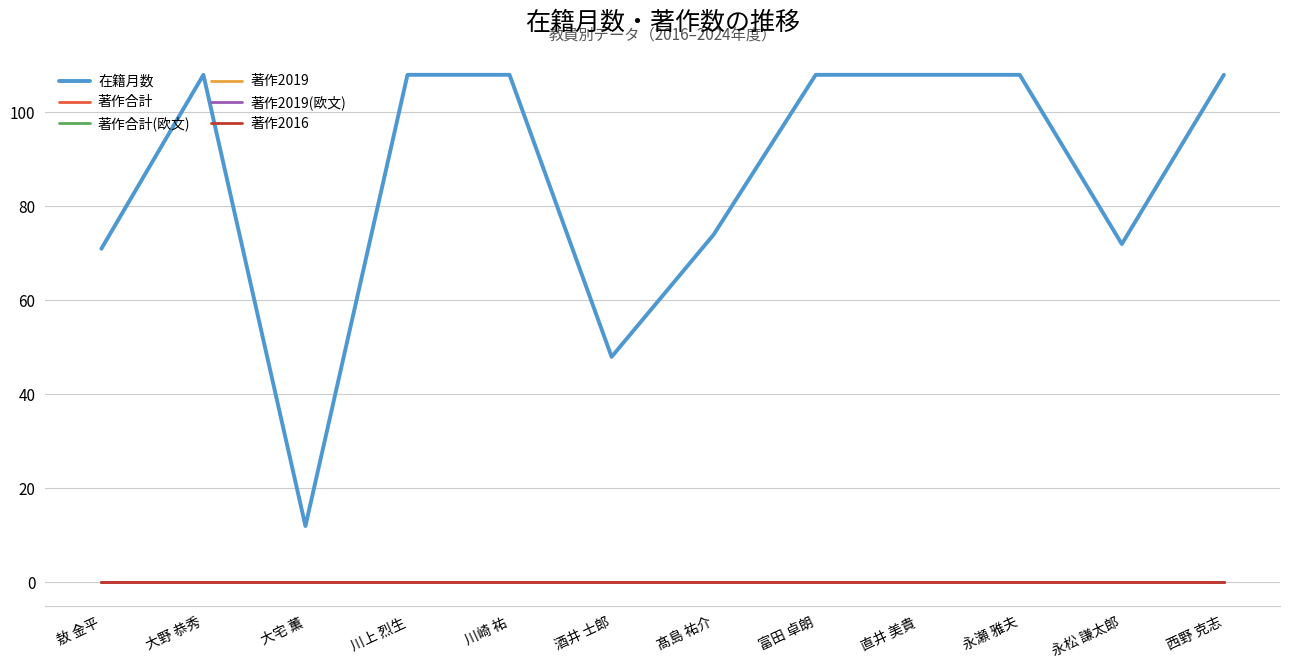

Reading left to right, what are all the values shown in this chart?

在籍月数: 敖 金平=71	大野 恭秀=108	大宅 薫=12	川上 烈生=108	川崎 祐=108	酒井 士郎=48	髙島 祐介=74	富田 卓朗=108	直井 美貴=108	永瀬 雅夫=108	永松 謙太郎=72	西野 克志=108
著作合計: 敖 金平=0	大野 恭秀=0	大宅 薫=0	川上 烈生=0	川崎 祐=0	酒井 士郎=0	髙島 祐介=0	富田 卓朗=0	直井 美貴=0	永瀬 雅夫=0	永松 謙太郎=0	西野 克志=0
著作合計(欧文): 敖 金平=0	大野 恭秀=0	大宅 薫=0	川上 烈生=0	川崎 祐=0	酒井 士郎=0	髙島 祐介=0	富田 卓朗=0	直井 美貴=0	永瀬 雅夫=0	永松 謙太郎=0	西野 克志=0
著作2019: 敖 金平=0	大野 恭秀=0	大宅 薫=0	川上 烈生=0	川崎 祐=0	酒井 士郎=0	髙島 祐介=0	富田 卓朗=0	直井 美貴=0	永瀬 雅夫=0	永松 謙太郎=0	西野 克志=0
著作2019(欧文): 敖 金平=0	大野 恭秀=0	大宅 薫=0	川上 烈生=0	川崎 祐=0	酒井 士郎=0	髙島 祐介=0	富田 卓朗=0	直井 美貴=0	永瀬 雅夫=0	永松 謙太郎=0	西野 克志=0
著作2016: 敖 金平=0	大野 恭秀=0	大宅 薫=0	川上 烈生=0	川崎 祐=0	酒井 士郎=0	髙島 祐介=0	富田 卓朗=0	直井 美貴=0	永瀬 雅夫=0	永松 謙太郎=0	西野 克志=0